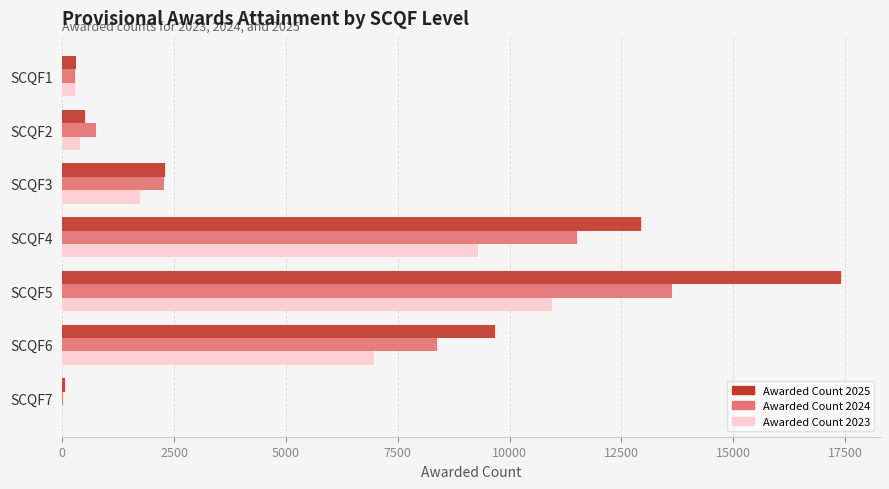

Between SCQF3 and SCQF5, which series saw the biggest shift?

Awarded Count 2025